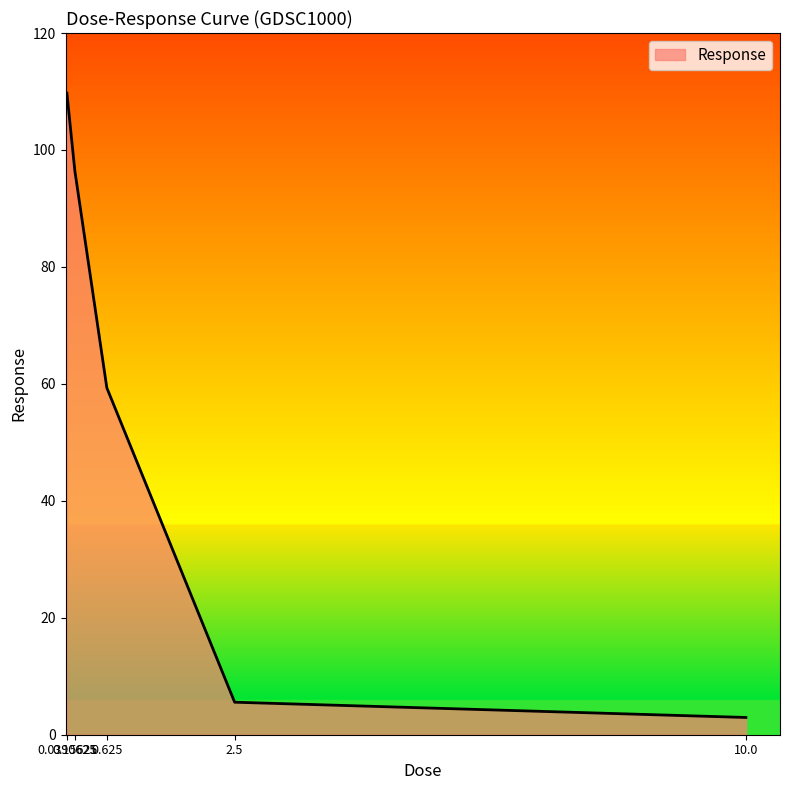

Which label corresponds to the largest value in the chart?

0.0390625